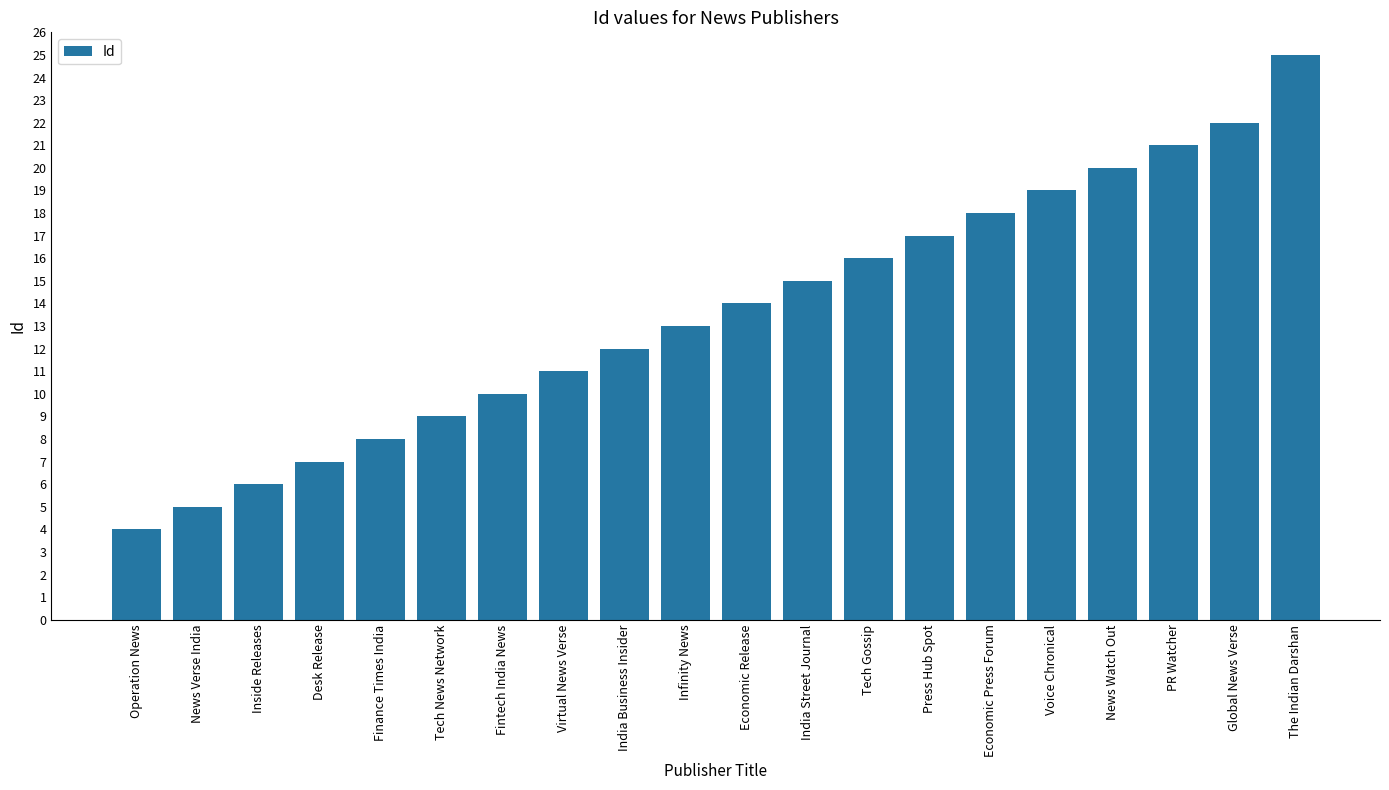

How many data points does each series have?

20